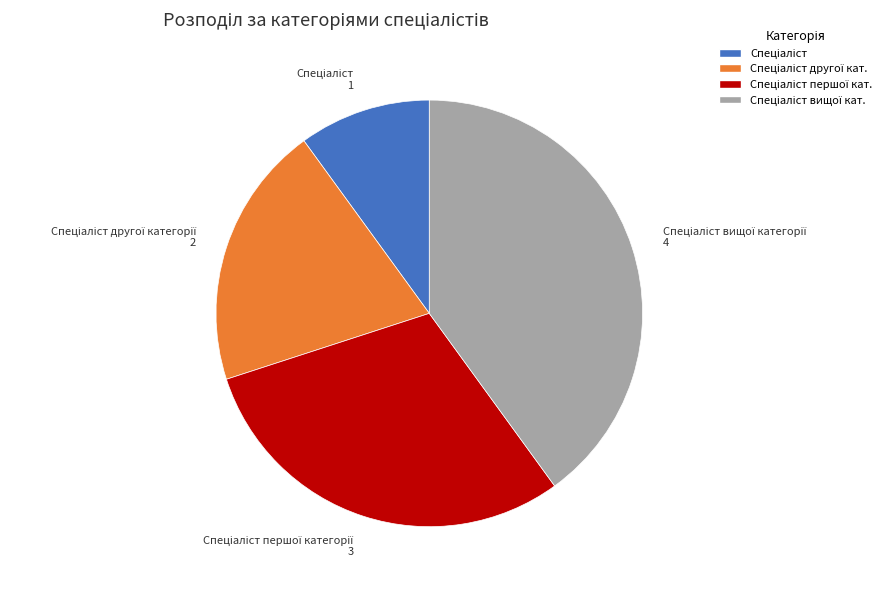

Does any single category account for the majority?

No